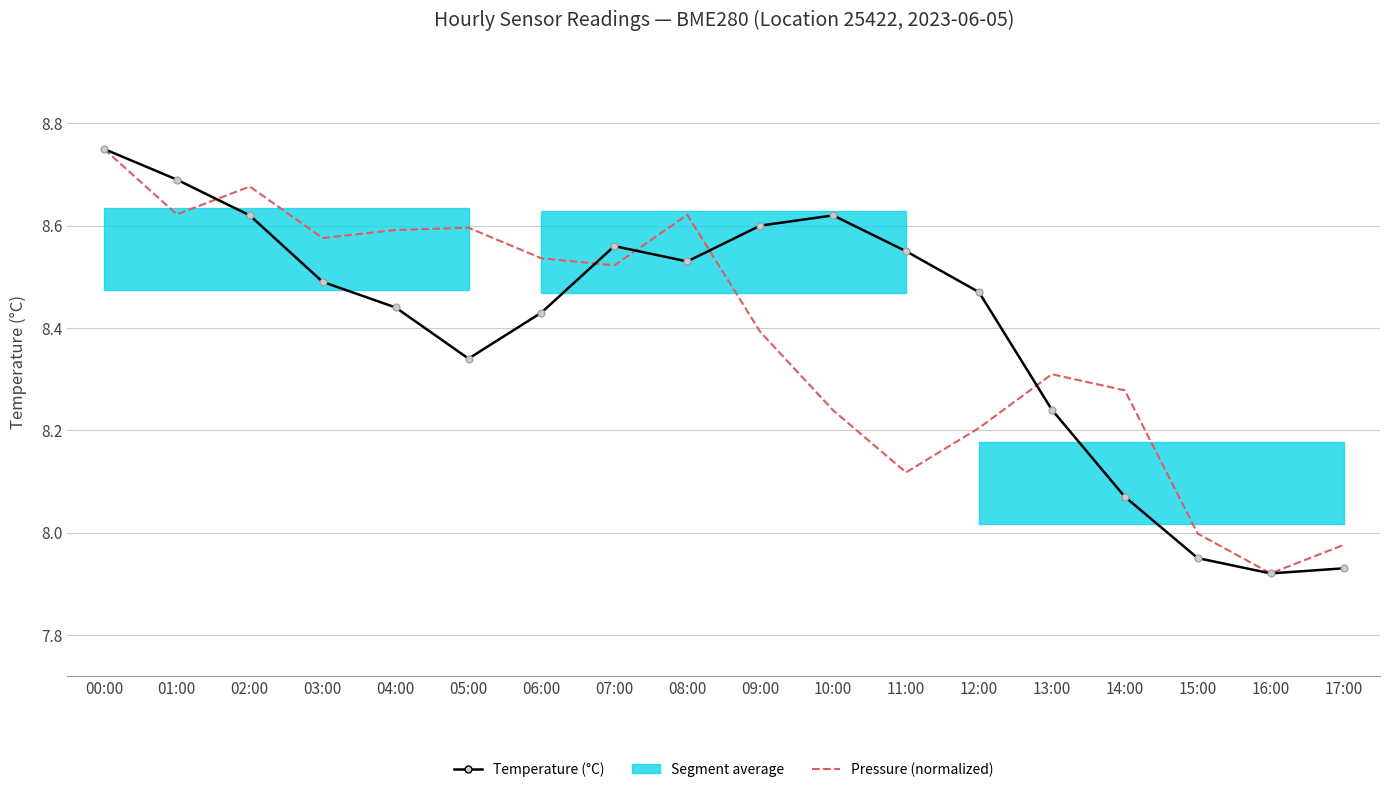

What is the difference between the maximum and minimum values in the Temperature (°C) series?

0.8